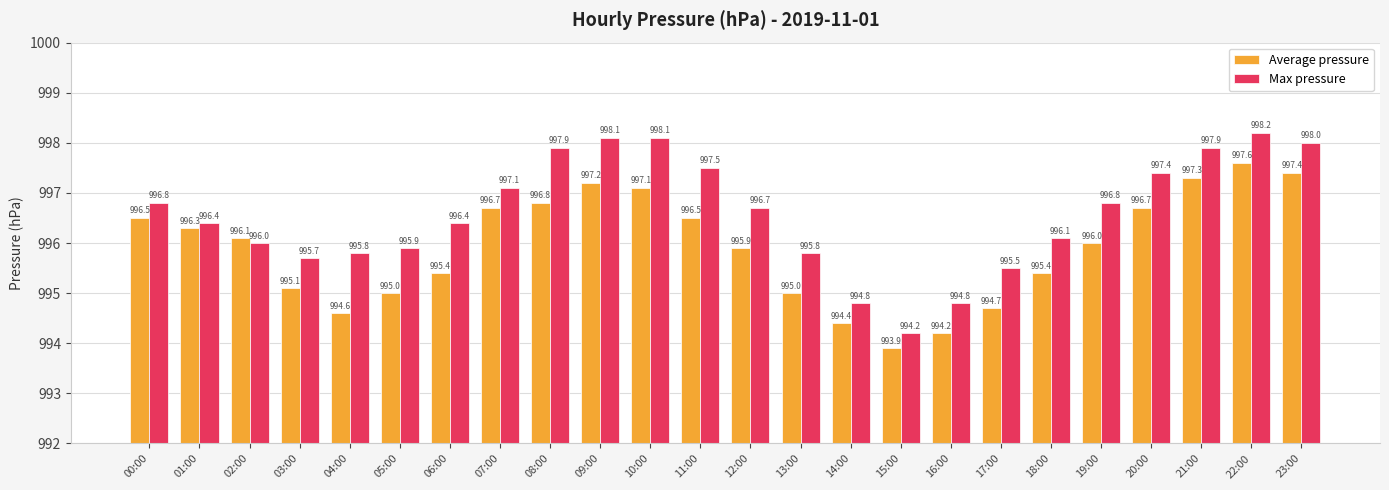

Reading left to right, what are all the values shown in this chart?

Average pressure: 996.5	996.3	996.1	995.1	994.6	995.0	995.4	996.7	996.8	997.2	997.1	996.5	995.9	995.0	994.4	993.9	994.2	994.7	995.4	996.0	996.7	997.3	997.6	997.4
Max pressure: 996.8	996.4	996.0	995.7	995.8	995.9	996.4	997.1	997.9	998.1	998.1	997.5	996.7	995.8	994.8	994.2	994.8	995.5	996.1	996.8	997.4	997.9	998.2	998.0